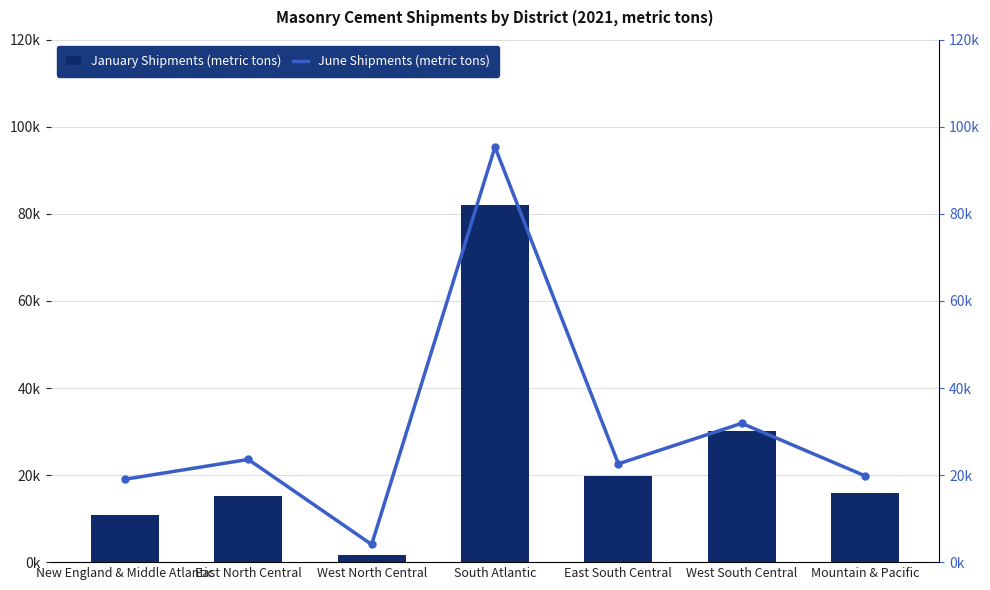

What is the label of the 7th bar from the left?

Mountain & Pacific